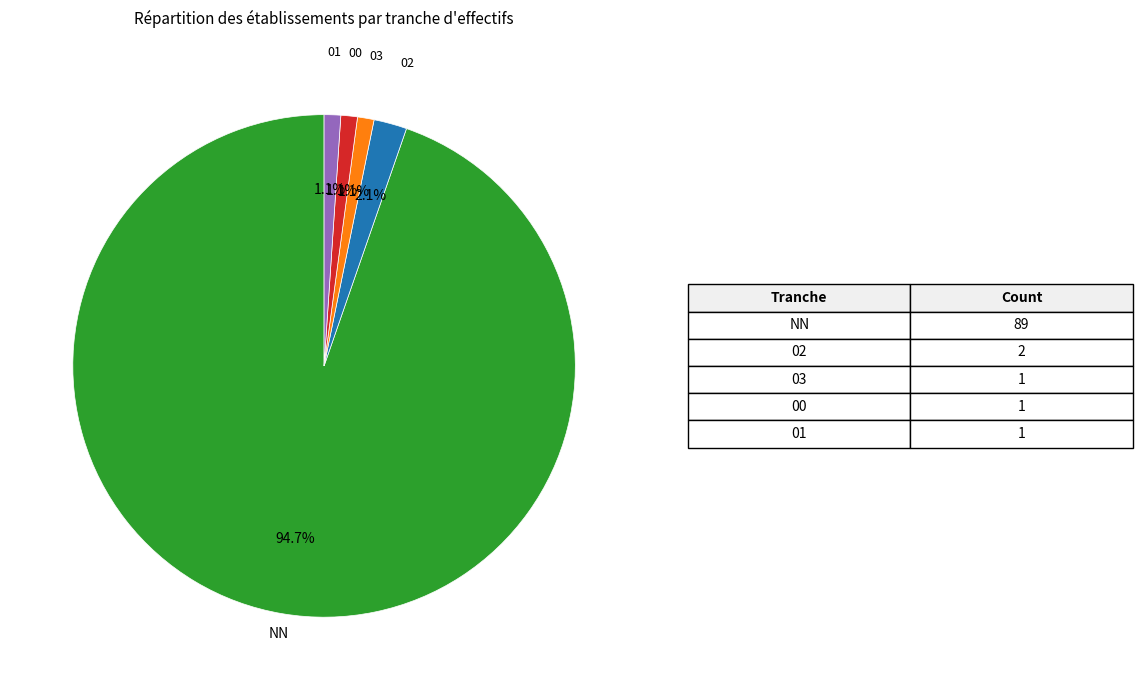

What percentage is the 02 slice, to the nearest percent?

2%